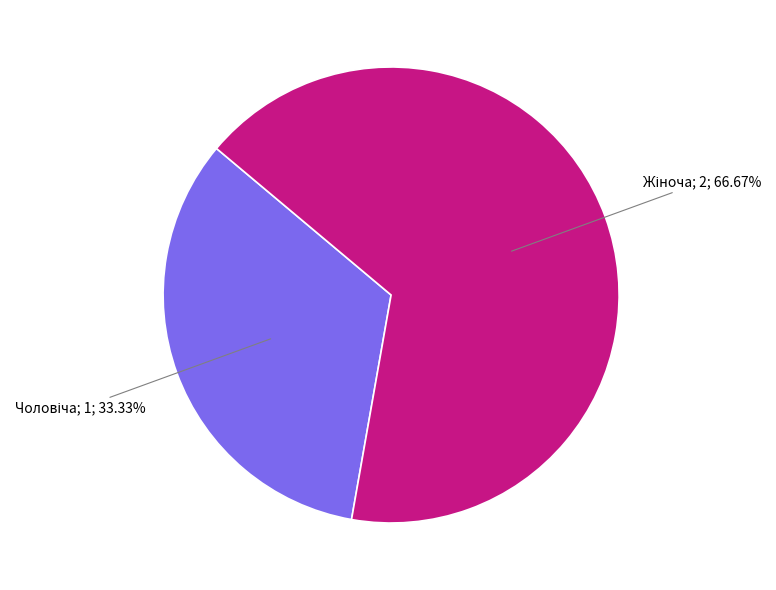

Does any single category account for the majority?

Yes